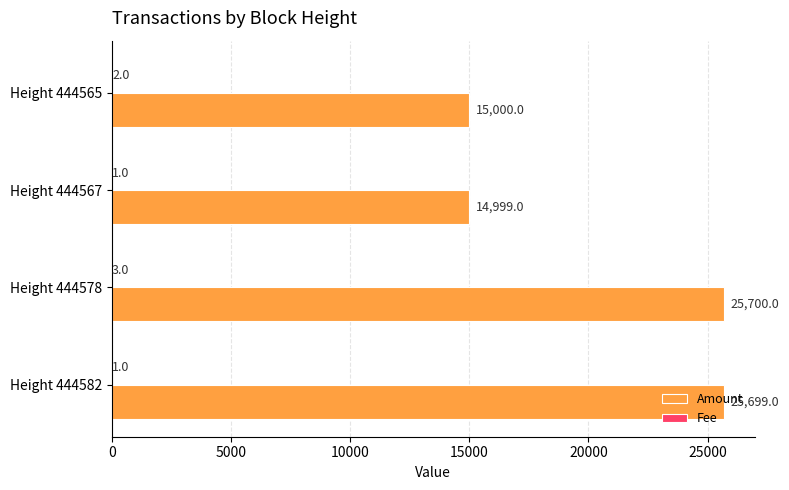

The value of Amount at Height 444582 is 25699. True or false?

True